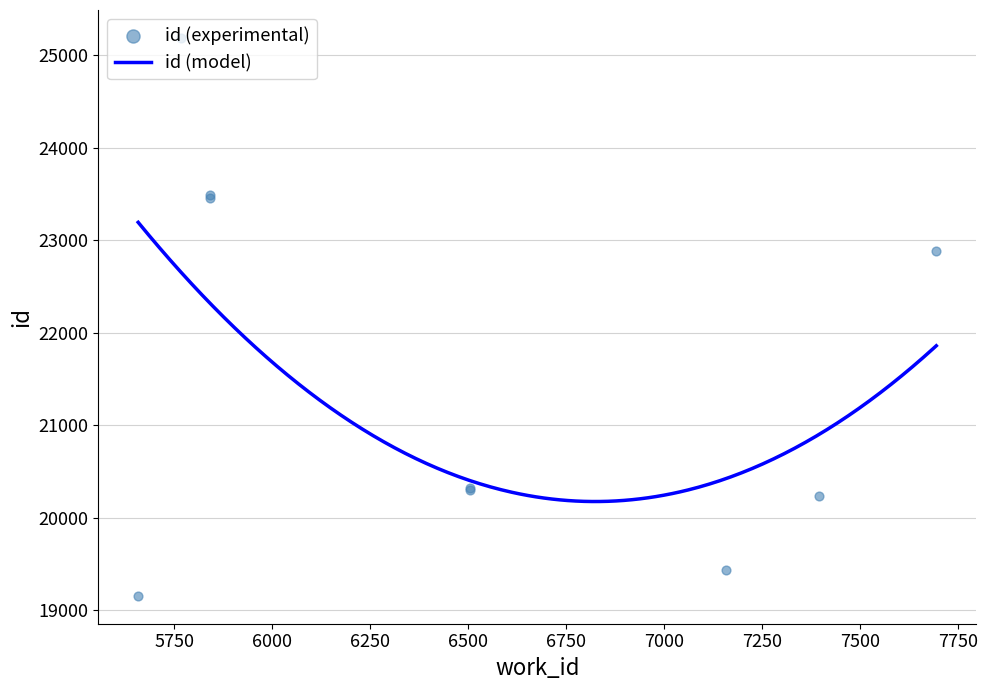

Which has a higher value, 6506 or 5841?

5841